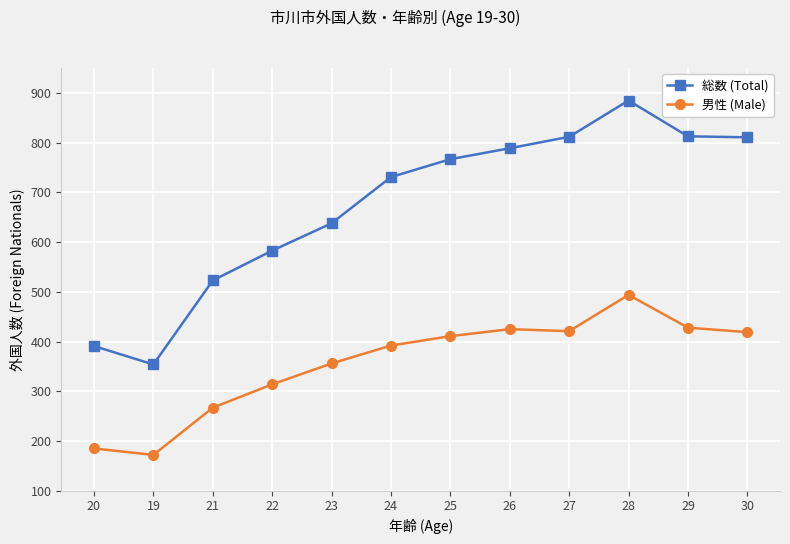

True or false: 総数 (Total) has more than 2 interior local peaks.

False